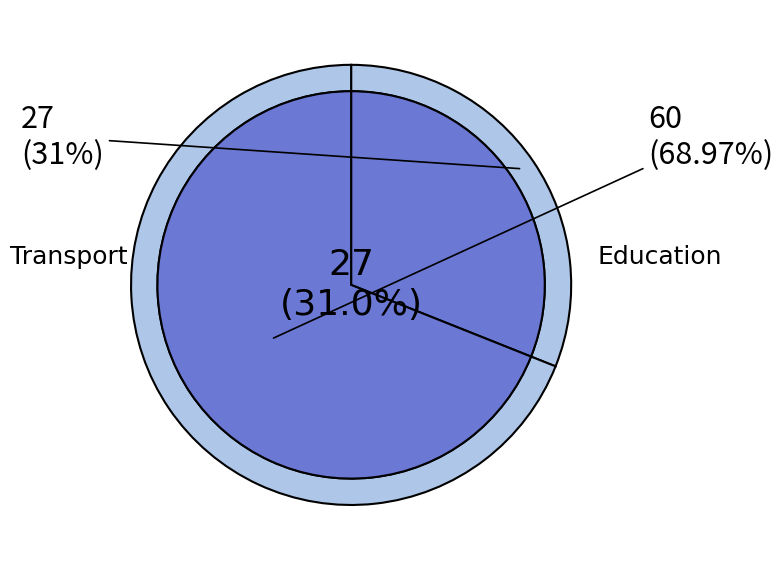

Is there any slice that represents more than half of the pie?

Yes